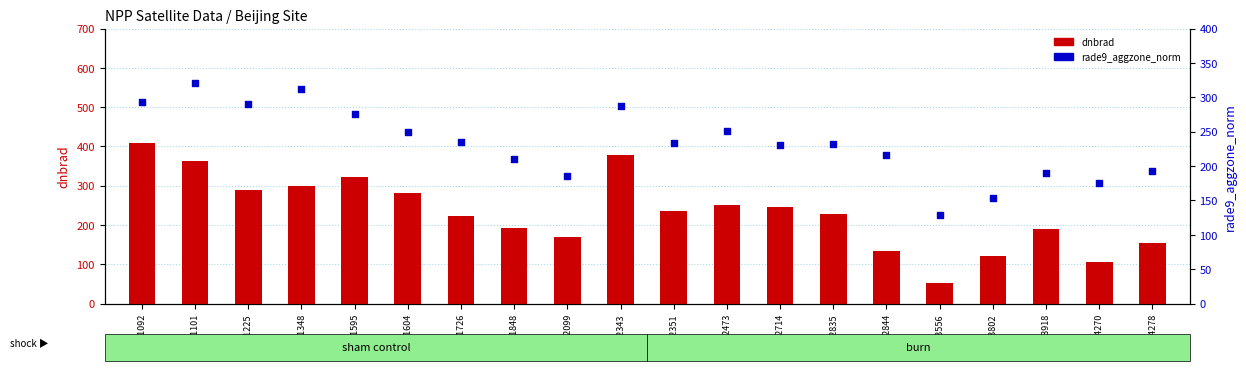

Is the value of rade9_aggzone_norm at 102351 greater than the value of dnbrad at 101092?

No